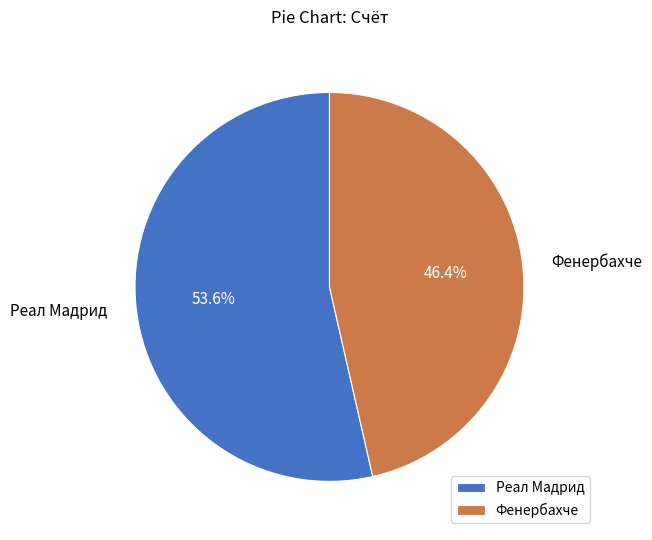

What is the ratio of the value at Фенербахче to the value at Реал Мадрид?

0.9